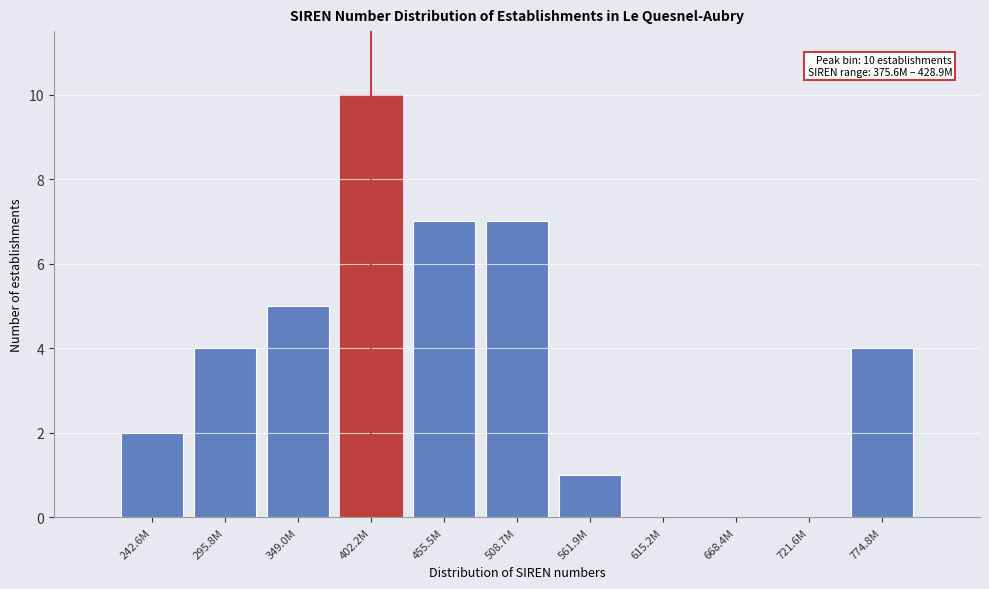

Reading right to left, what are all the values shown in this chart?

774.8M=4	721.6M=0	668.4M=0	615.2M=0	561.9M=1	508.7M=7	455.5M=7	402.2M=10	349.0M=5	295.8M=4	242.6M=2